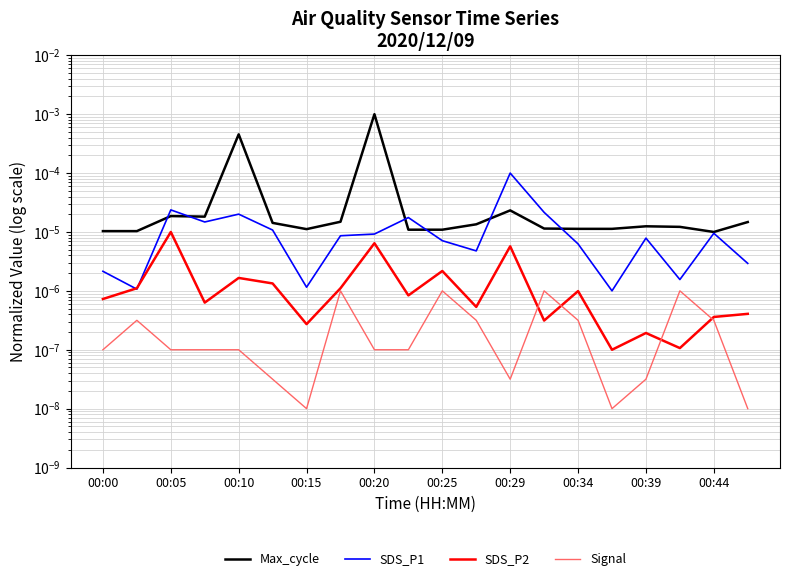

What are all the series names shown in the legend?

Max_cycle, SDS_P1, SDS_P2, Signal